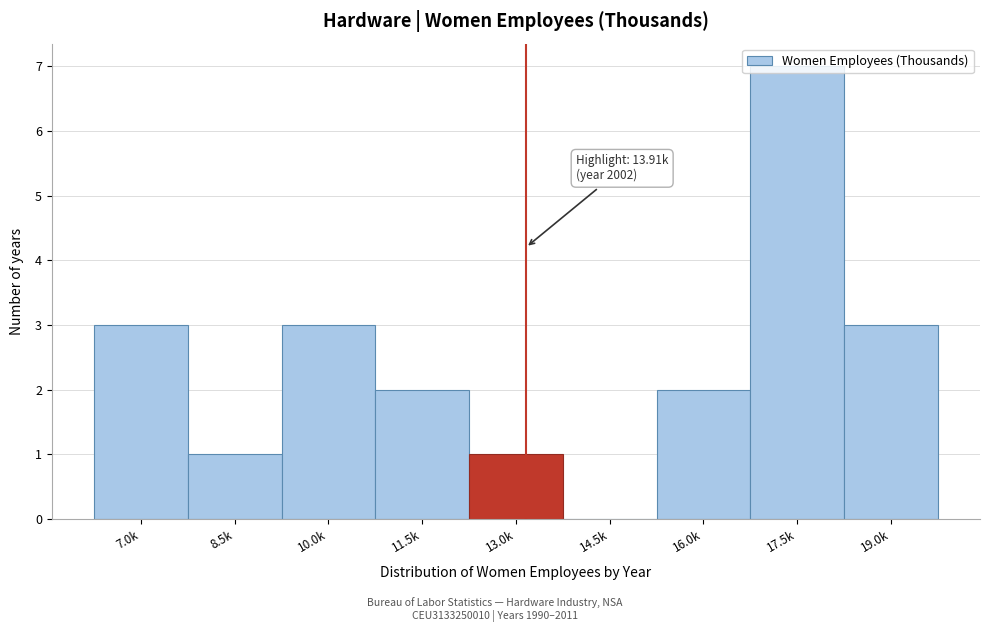

The value at 19.0k is 1. True or false?

False